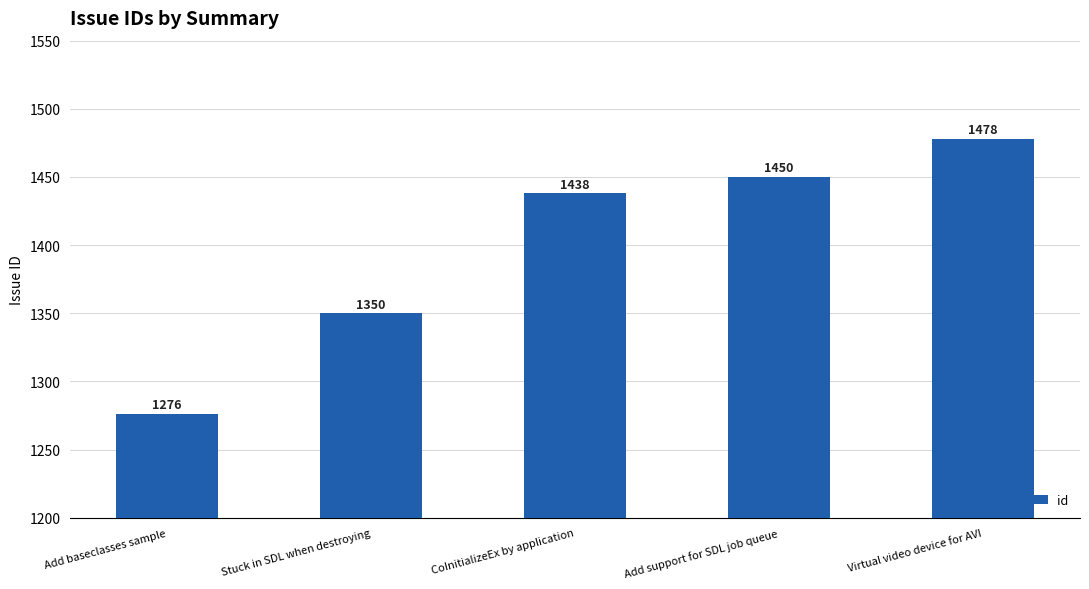

Read the value at Virtual video device for AVI, to the nearest 10.

1480